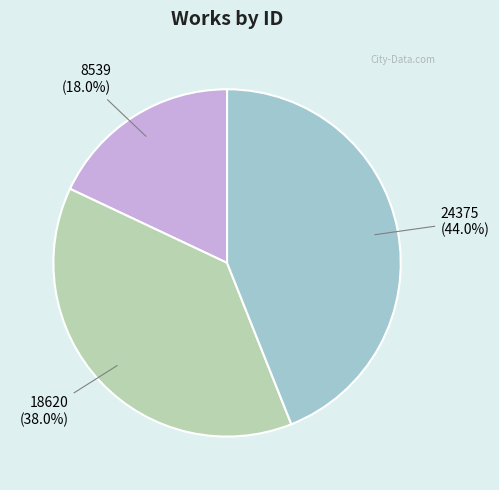

Does any single category account for the majority?

No